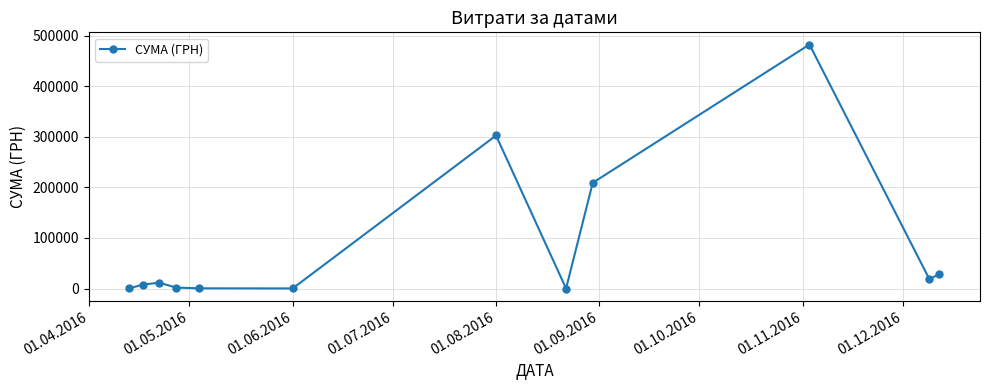

What is the value of the 10th point from the left?

482338.9